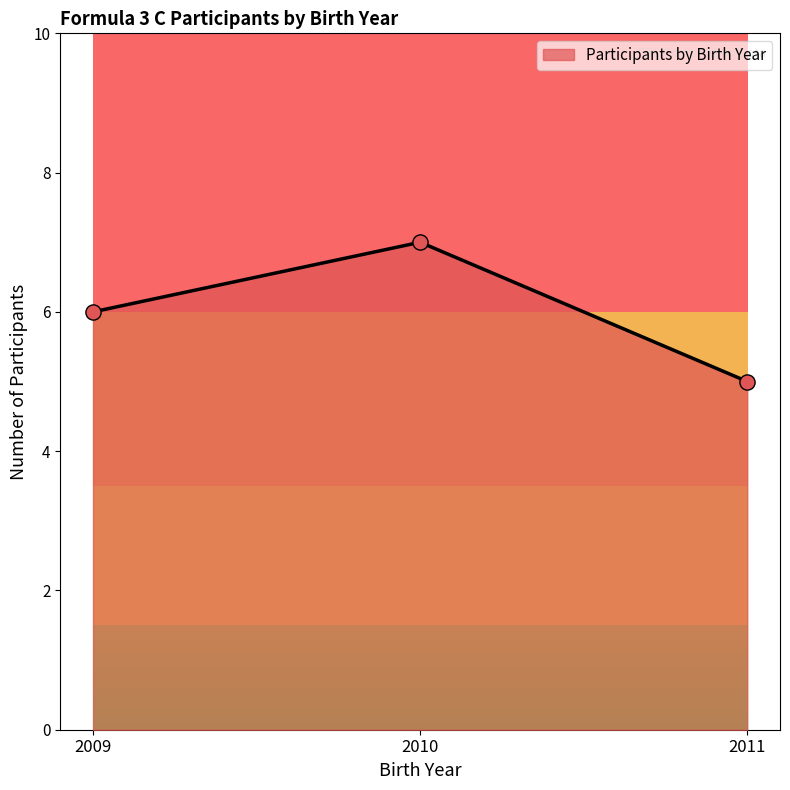

Between 2010 and 2011, which is larger?

2010